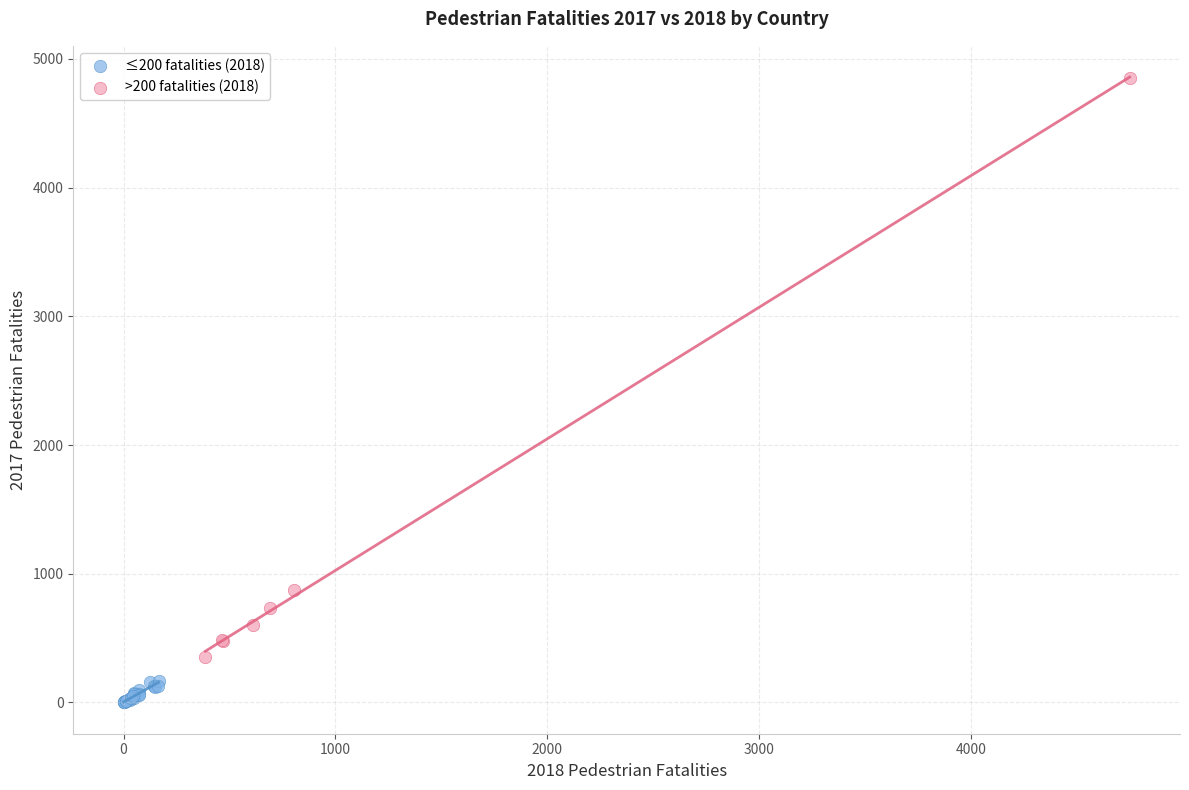

What are all the series names shown in the legend?

≤200 fatalities (2018), >200 fatalities (2018)